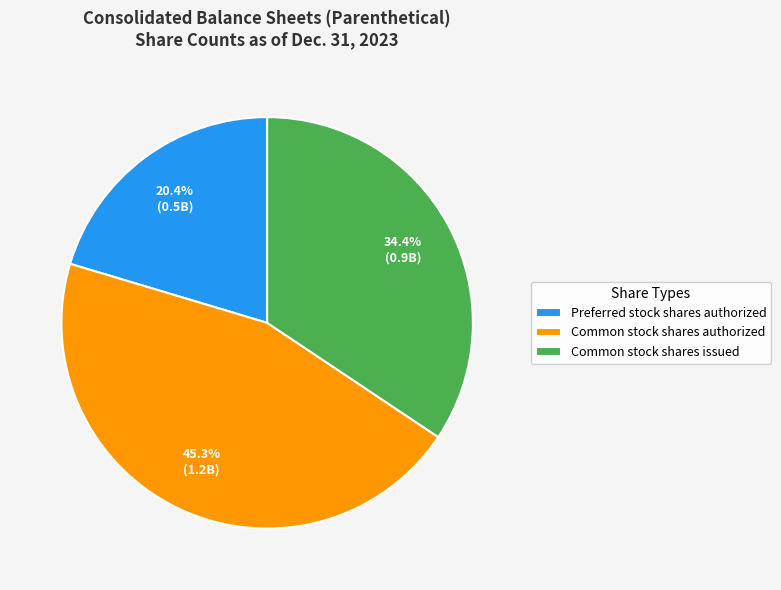

To the nearest percent, what portion does Common stock shares issued represent?

34%